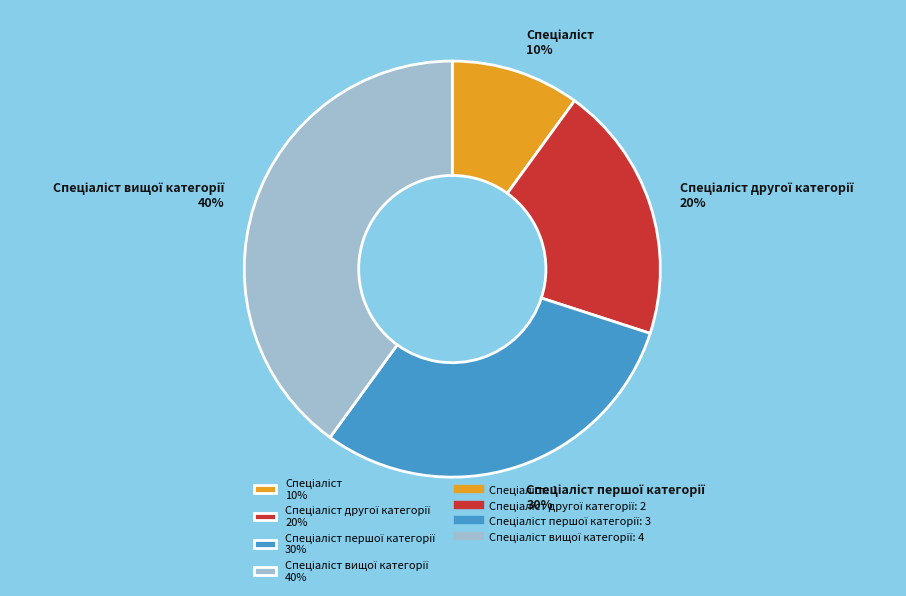

To the nearest percent, what is the difference between the largest and smallest slice percentages?

30%